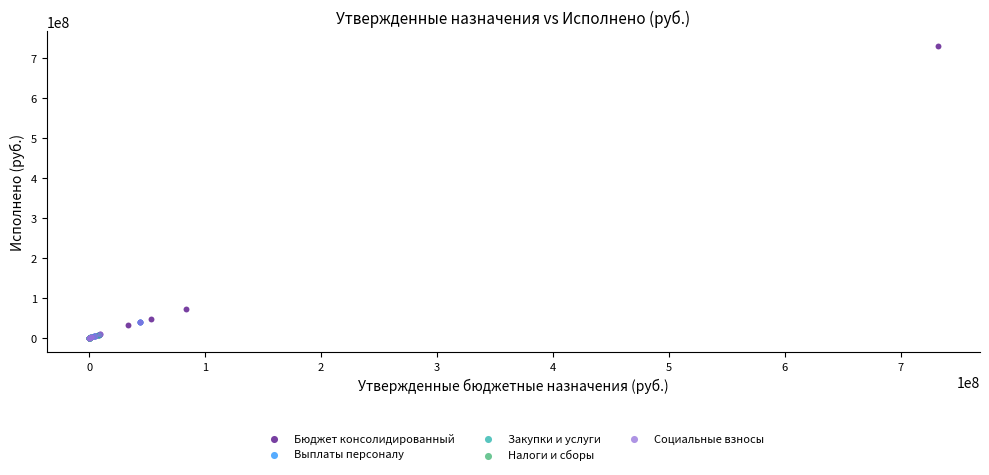

Which series reaches the maximum Y coordinate?

Бюджет консолидированный